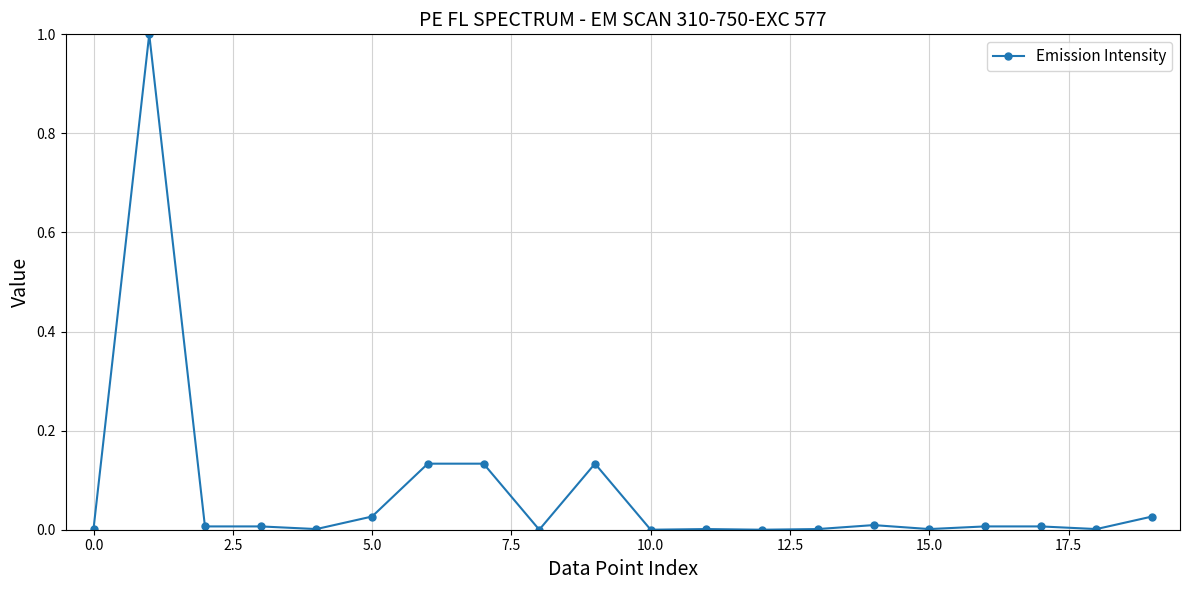

What is the greatest value displayed?

1.0